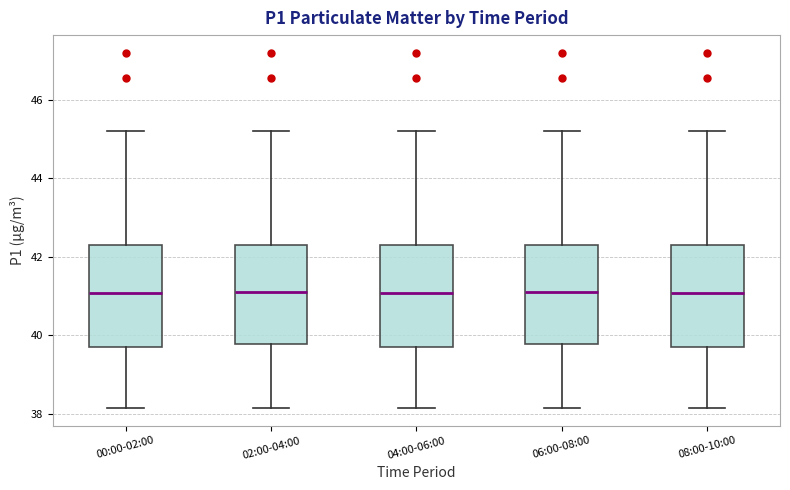

Reading left to right, read every box against the y-axis: the position of its median line, the range the box covers, and the ends of its whiskers. The values are not printed on the chart, so give them approximately, as read against the axis.

00:00-02:00: median 41.0, box 39.6 to 42.4, whiskers 38.2 to 45.2
02:00-04:00: median 41.2, box 39.8 to 42.4, whiskers 38.2 to 45.2
04:00-06:00: median 41.0, box 39.6 to 42.4, whiskers 38.2 to 45.2
06:00-08:00: median 41.2, box 39.8 to 42.4, whiskers 38.2 to 45.2
08:00-10:00: median 41.0, box 39.6 to 42.4, whiskers 38.2 to 45.2